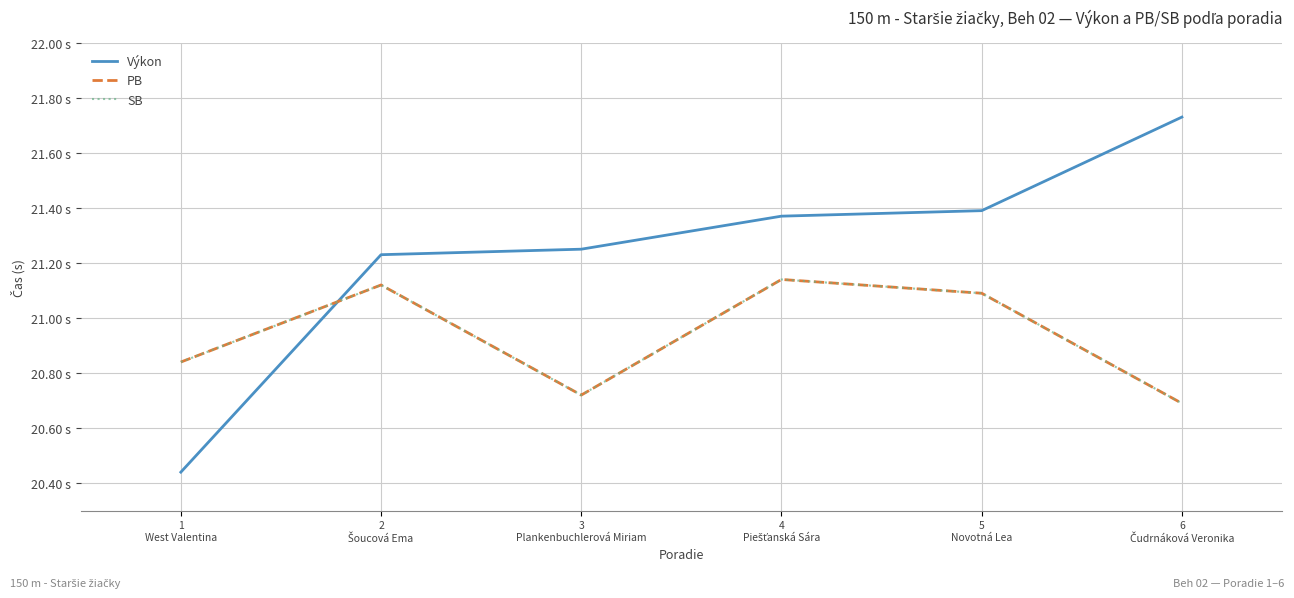

Does the chart display data point markers on the line(s)?

No